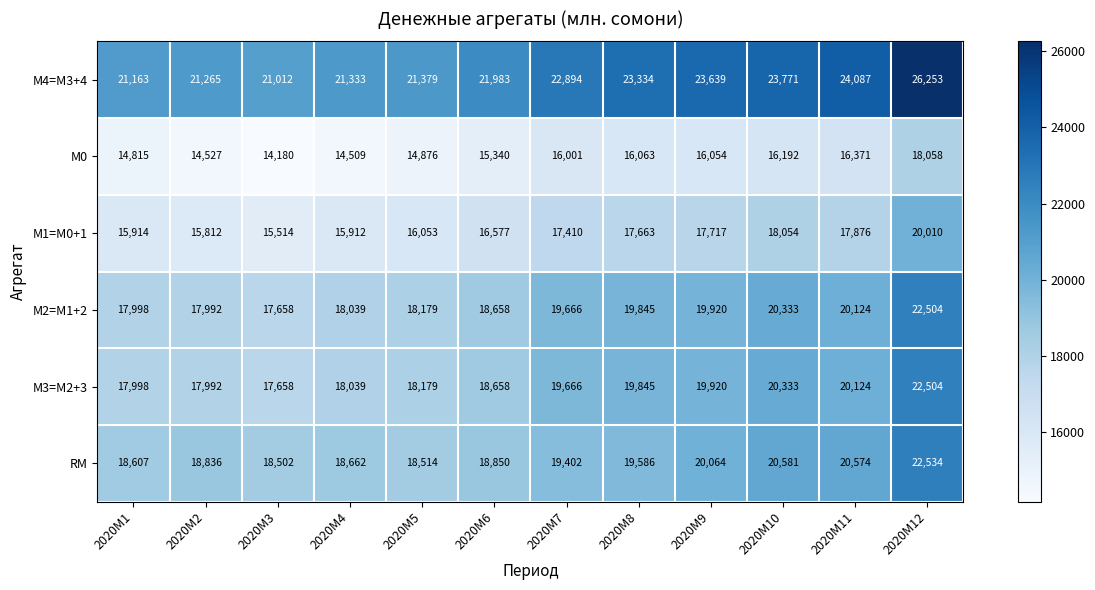

What is the lowest value of the RM series?

18502